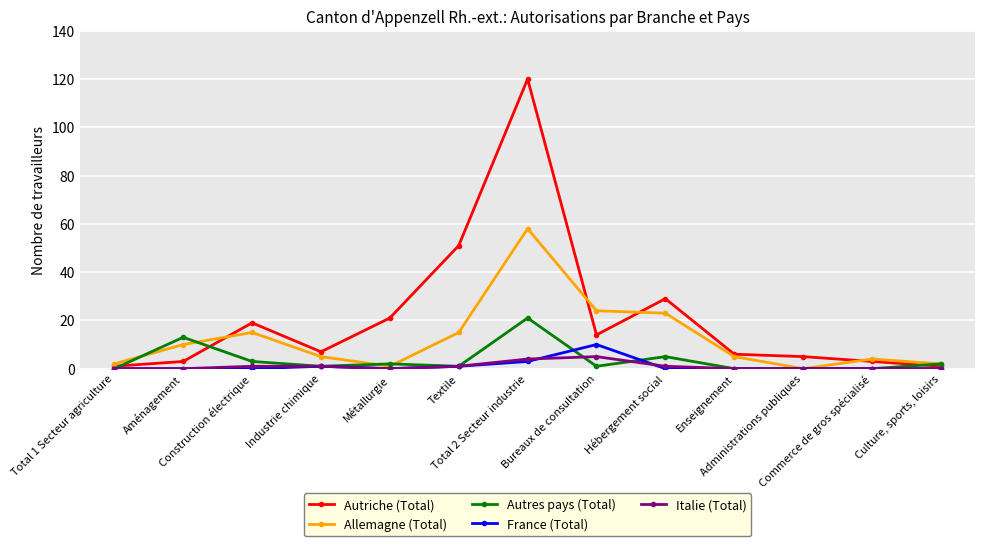

True or false: Autres pays (Total) has a value of -10 at Administrations publiques.

False